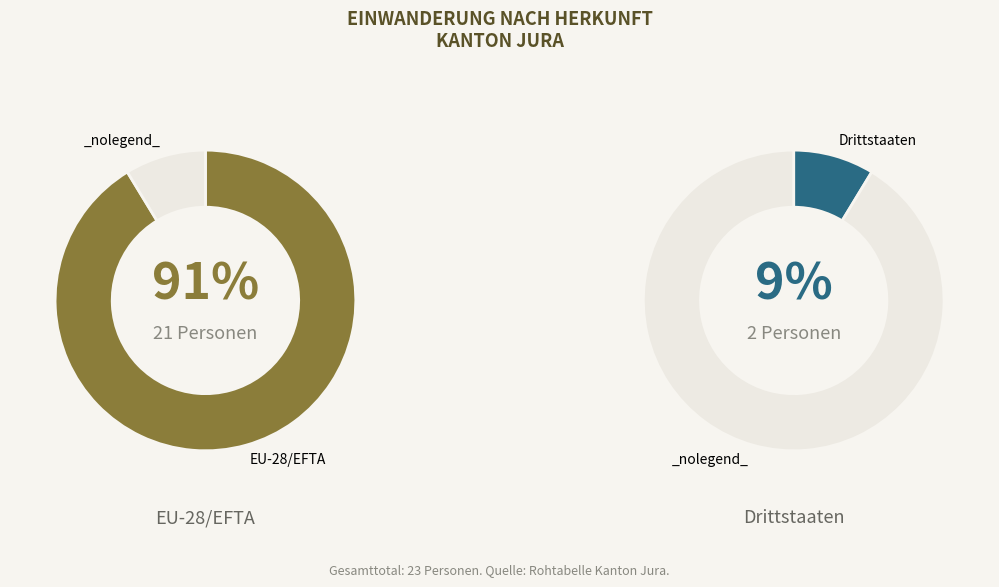

What portion of the pie excludes EU-28/EFTA?

8.7%